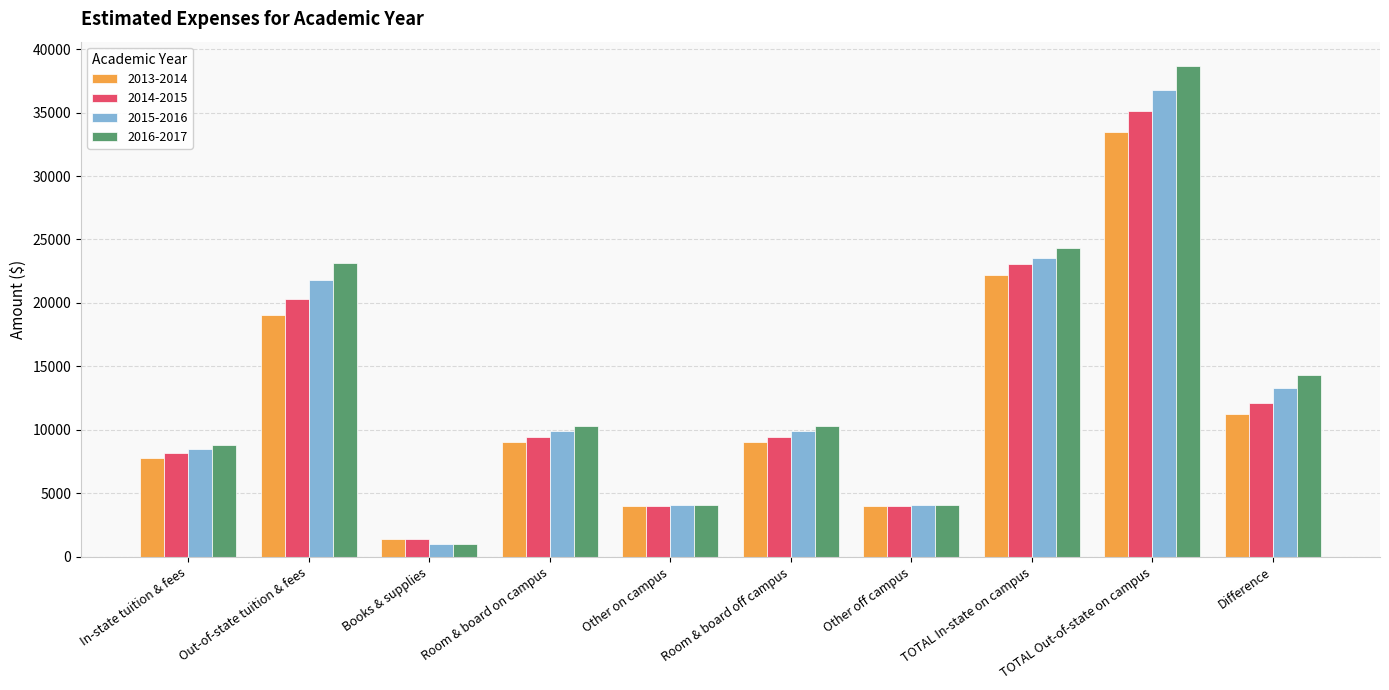

What is the difference between the maximum and second lowest values in the 2016-2017 series?

34546